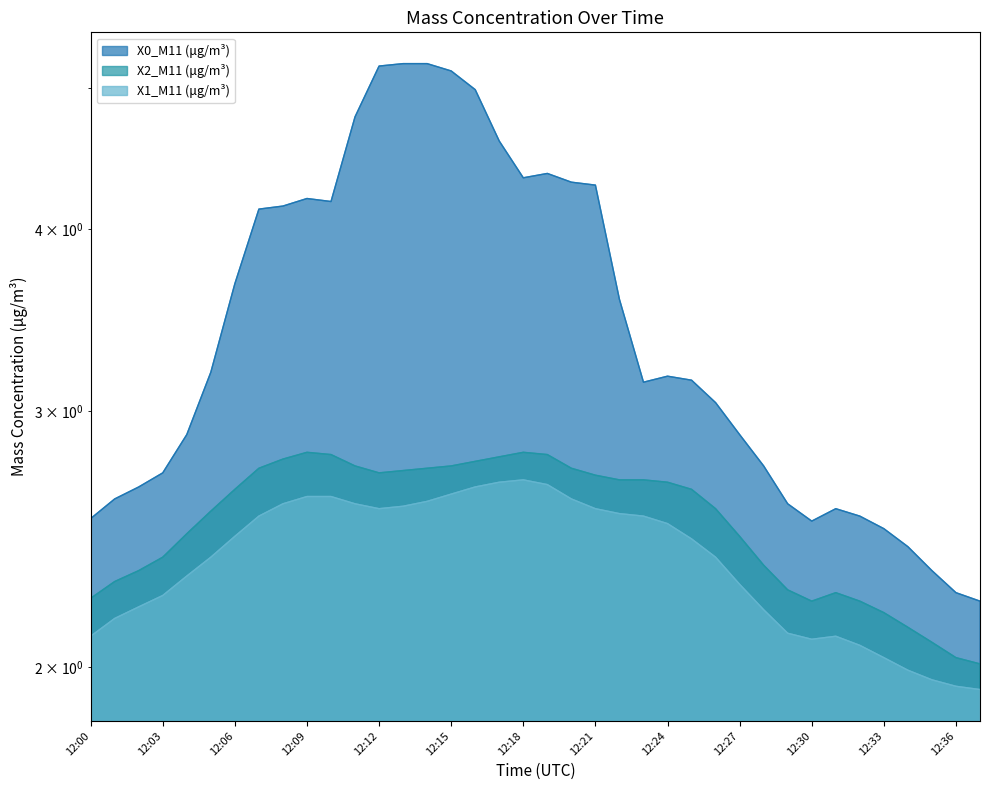

True or false: X0_M11 (μg/m³) has a value of 5.0 at 12:16.

True